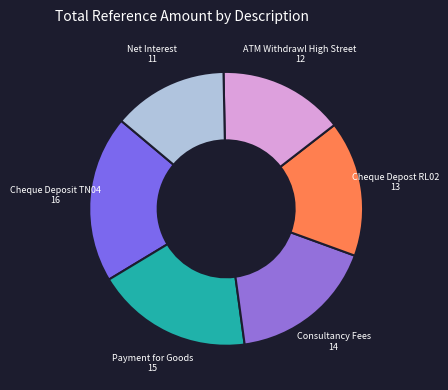

Count the number of slices in the pie.

6